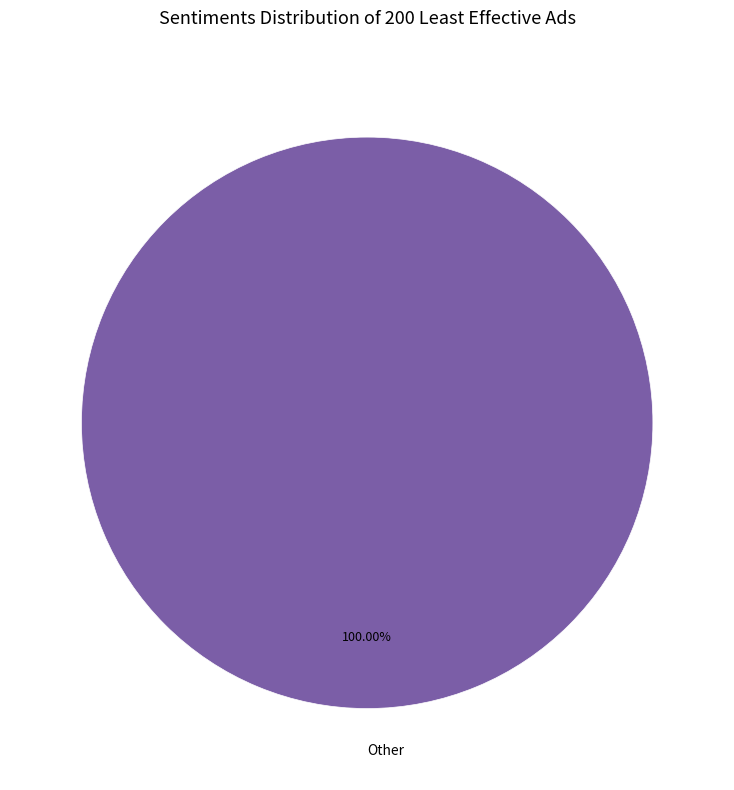

Rank the categories by value from lowest to highest.

Other